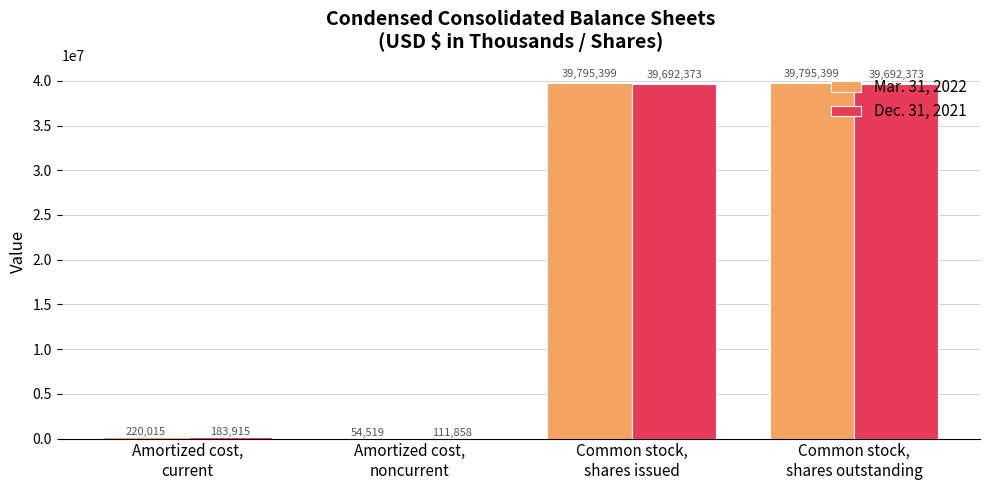

The value of Dec. 31, 2021 at Amortized cost,
current is 183915. True or false?

True